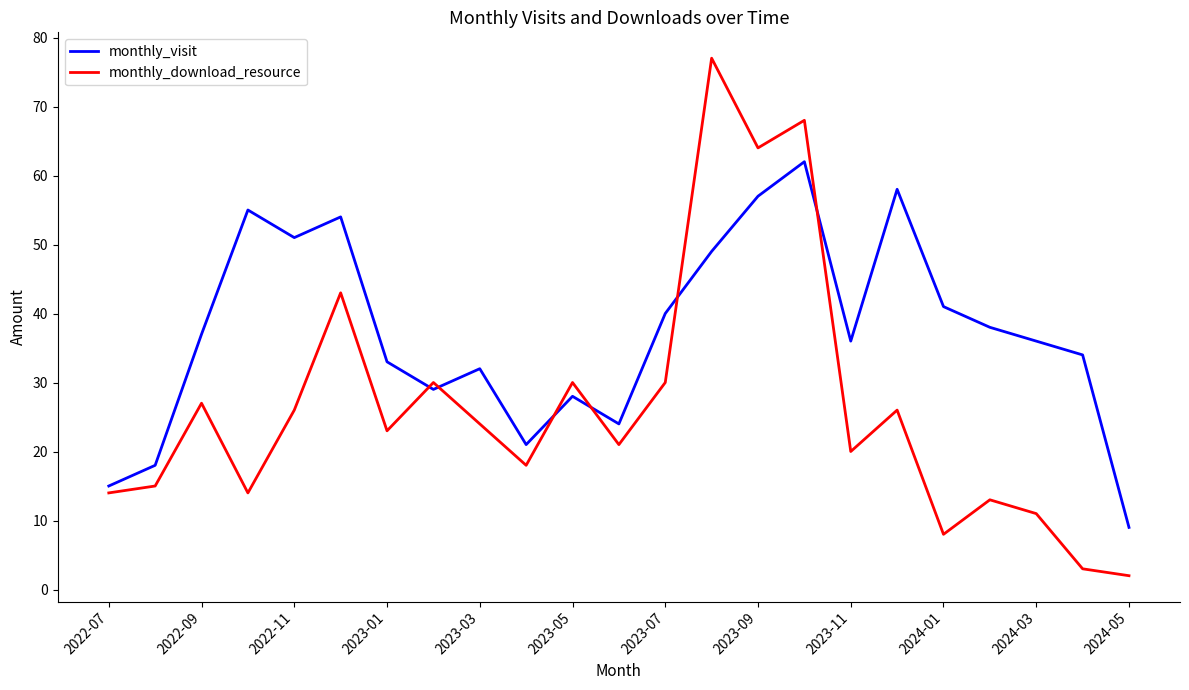

Rank the series by their maximum value, from lowest to highest.

monthly_visit, monthly_download_resource